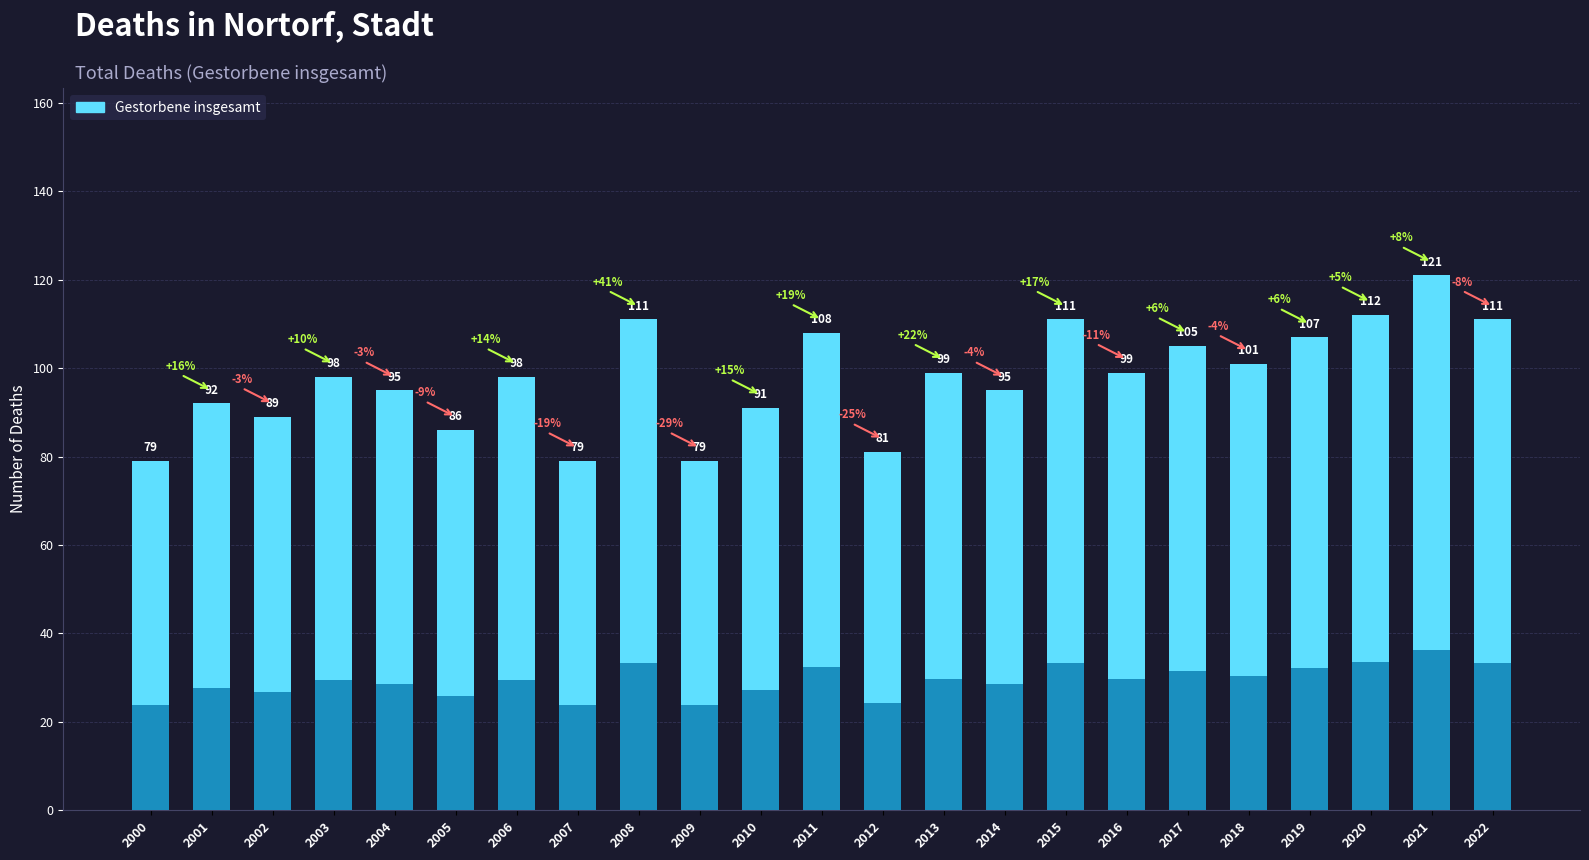

How many data points does each series have?

23